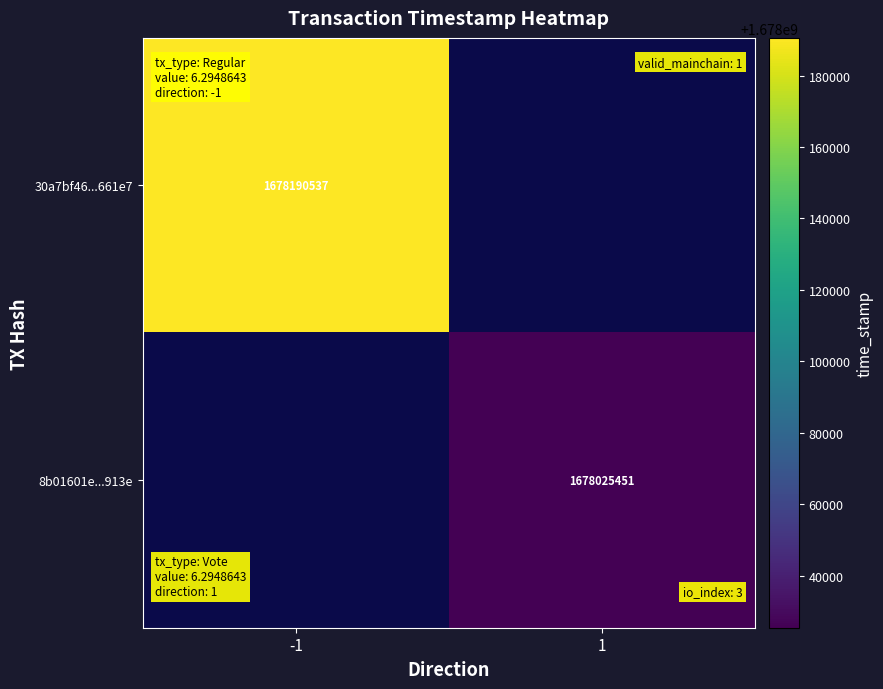

The value of 30a7bf46...661e7 at -1 is 1678190537. True or false?

True